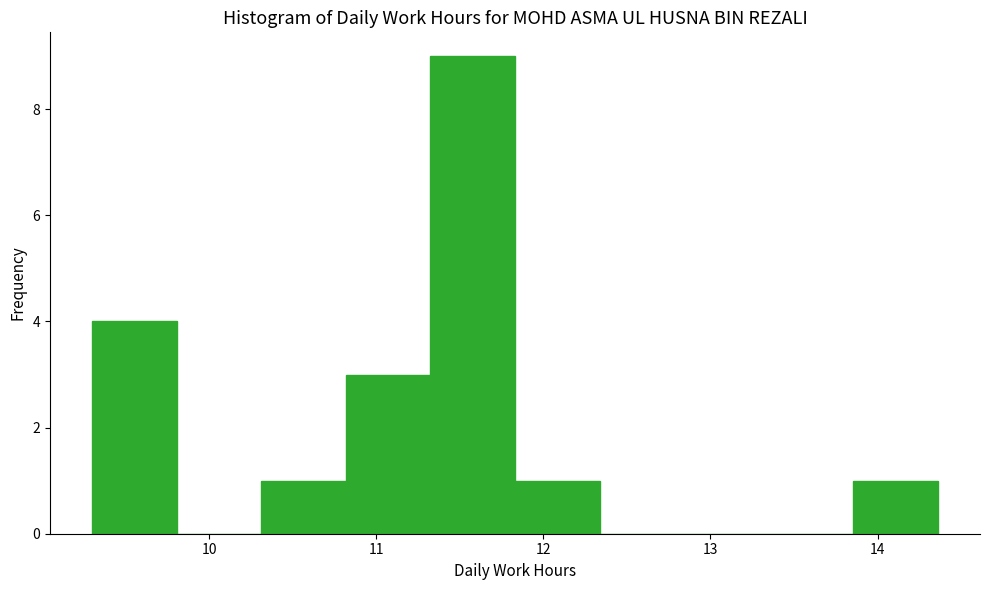

What is the height of the bar covering 13.9 to 14.4 on the x-axis? Neither the bar edges nor the heights are printed on the chart, so give them approximately, as read against the axes.

1